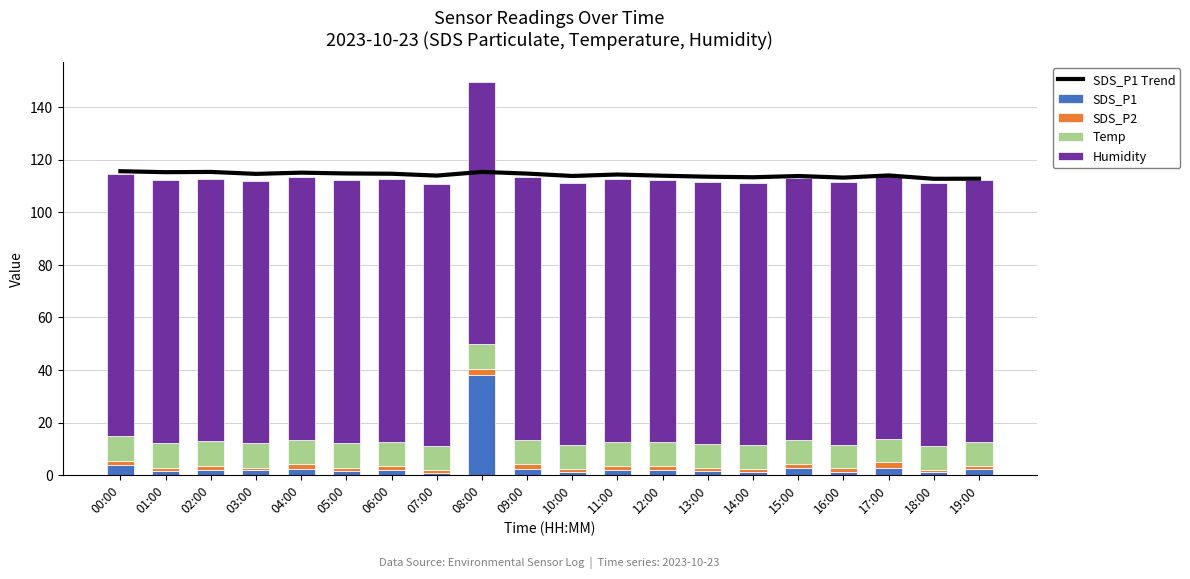

What position from the left is 13:00?

14